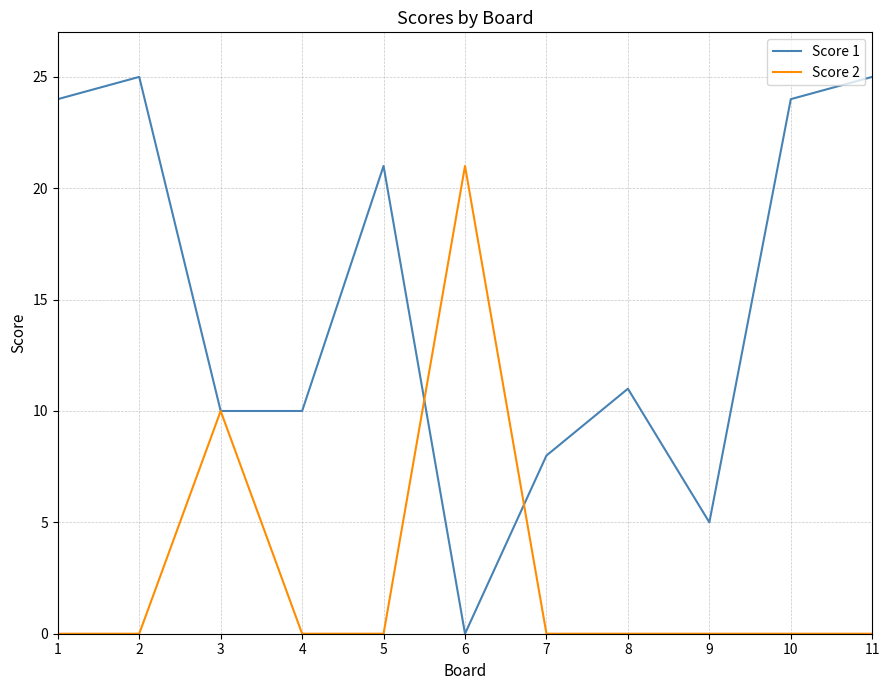

After their last crossing, which series has the higher values: Score 1 or Score 2?

Score 1